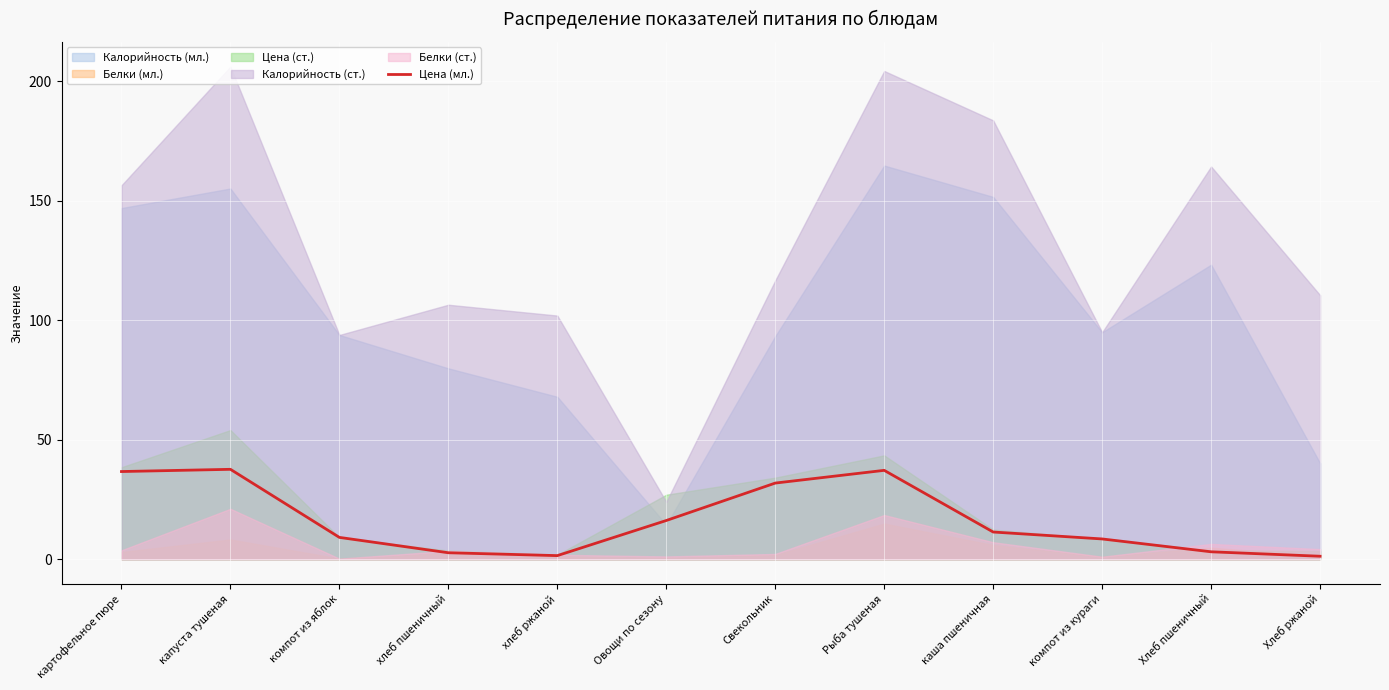

The chart shows a value of 2.7 at хлеб пшеничный. True or false?

True